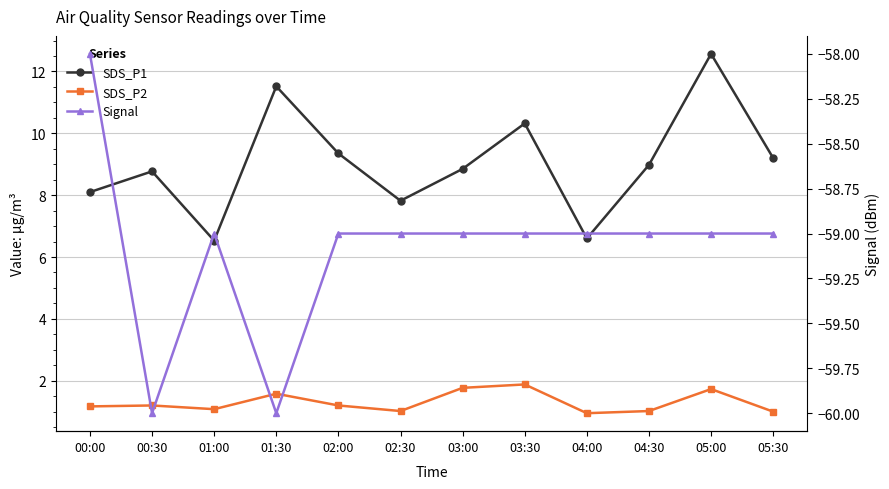

How many series are shown in this chart?

3